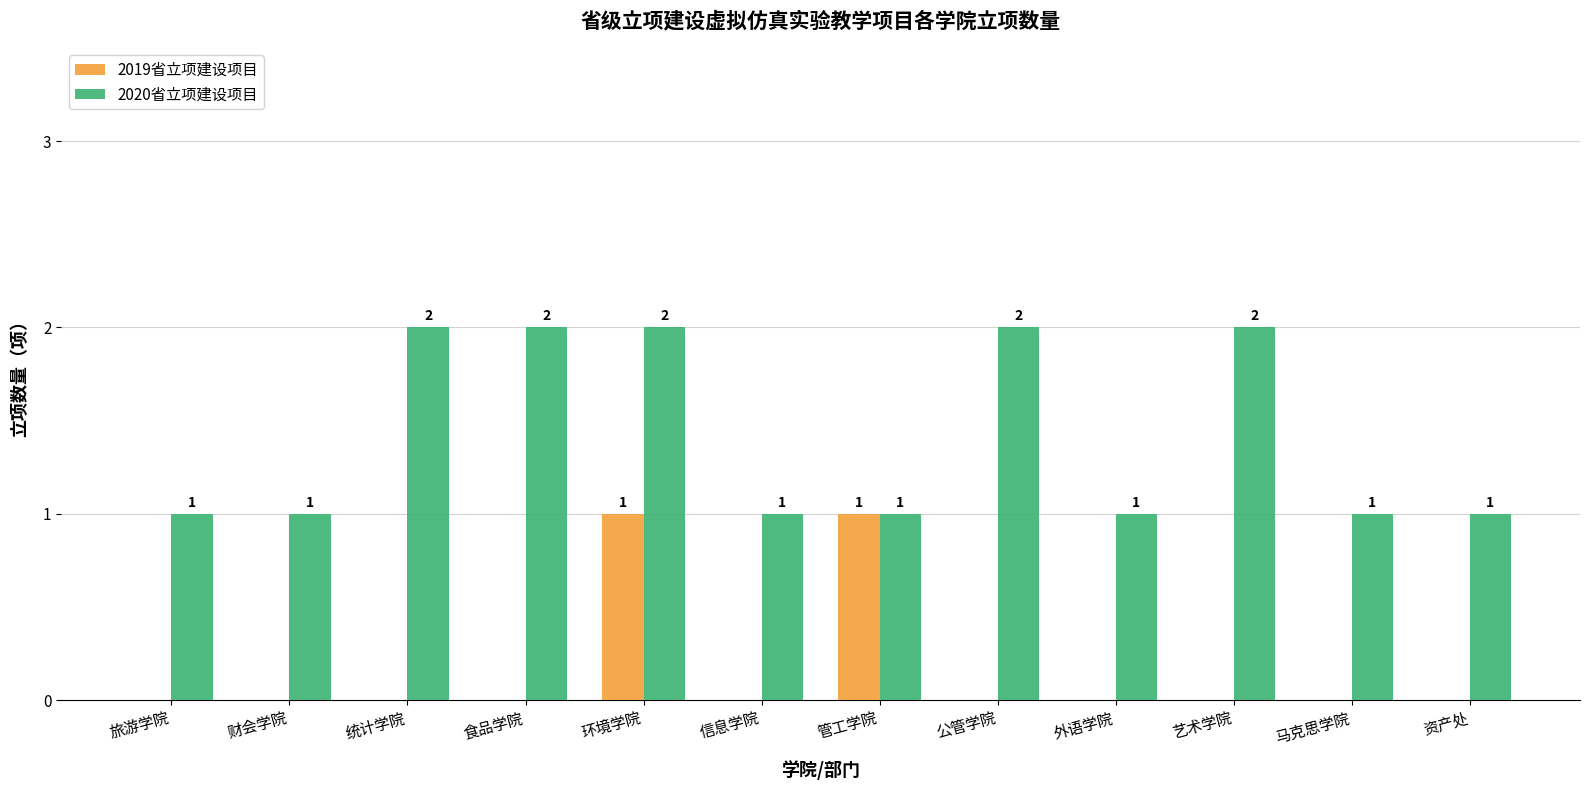

The 2019省立项建设项目 series shows 1 at 财会学院. True or false?

False